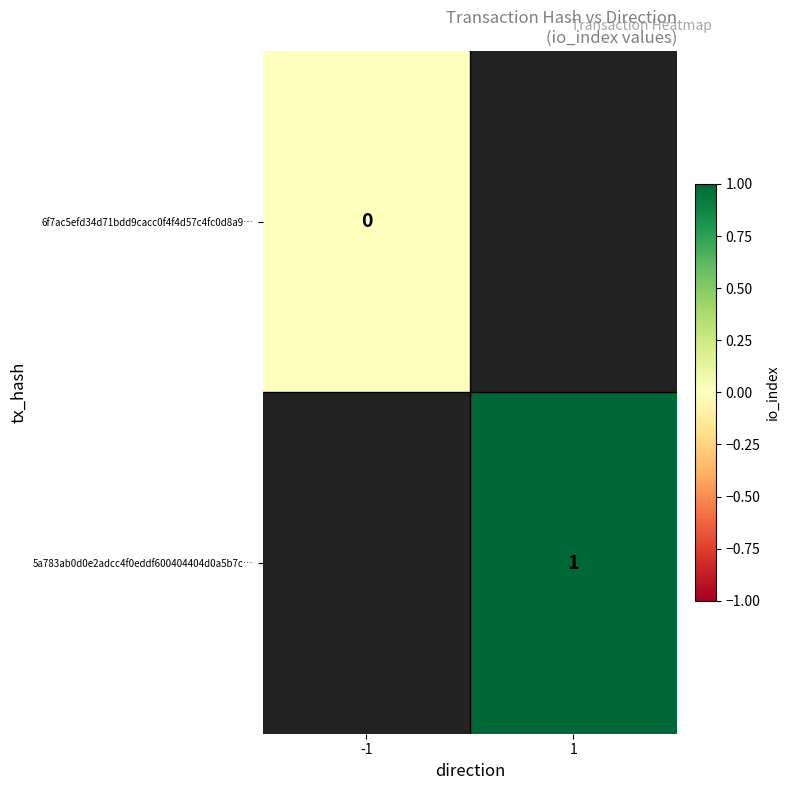

At which label does 6f7ac5efd34d71bdd9cacc0f4f4d57c4fc0d8a9… reach its minimum?

-1